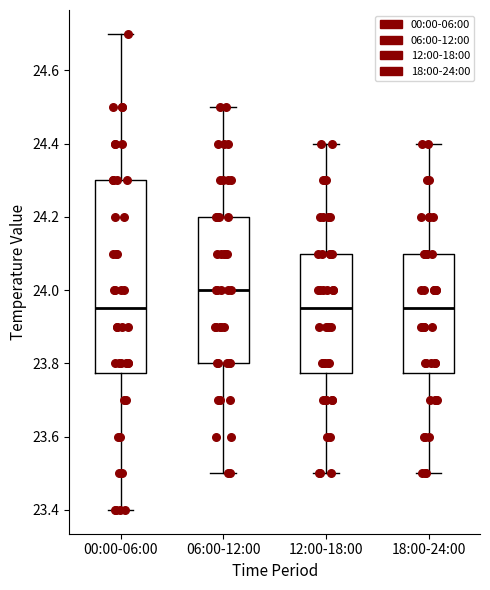

Which box is the tallest, from its lower edge to its upper edge?

00:00-06:00